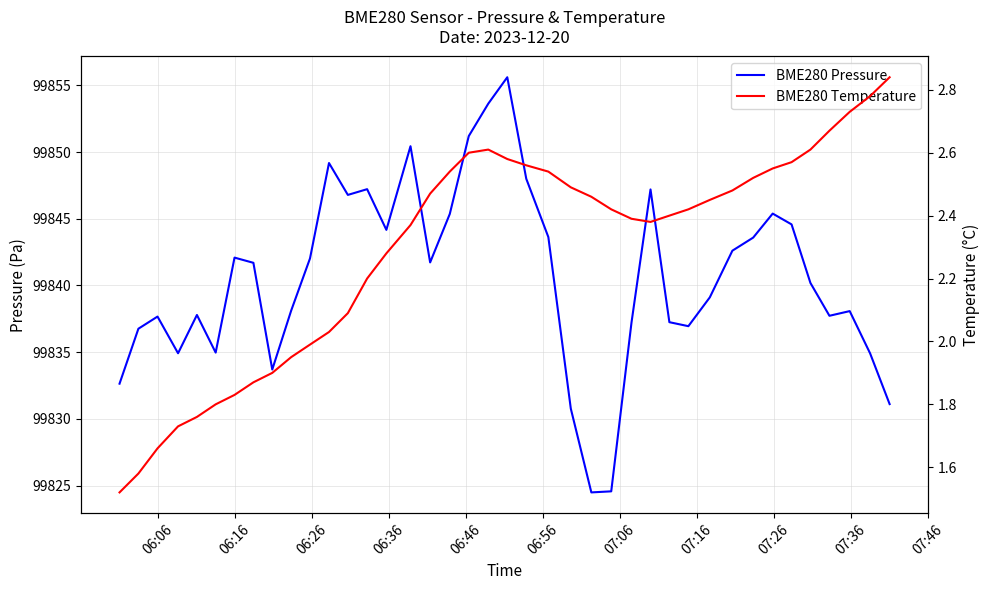

True or false: BME280 Temperature has more than 0 interior local peaks.

True